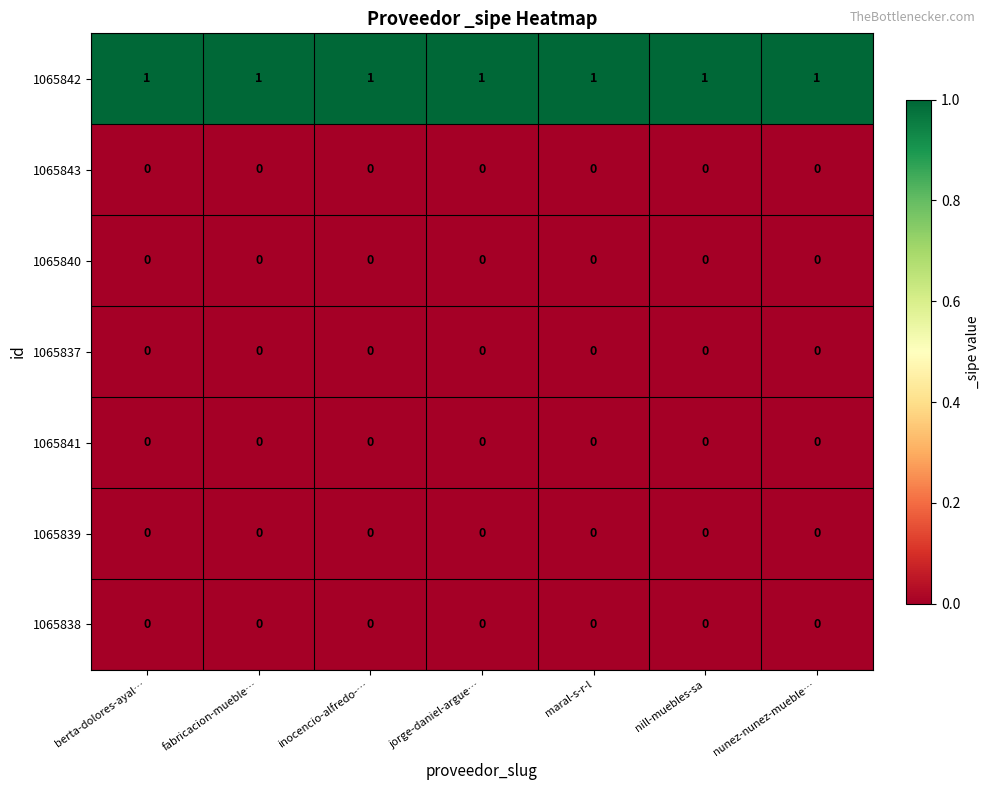

The value of 1065840 at berta-dolores-ayal… is 0. True or false?

True